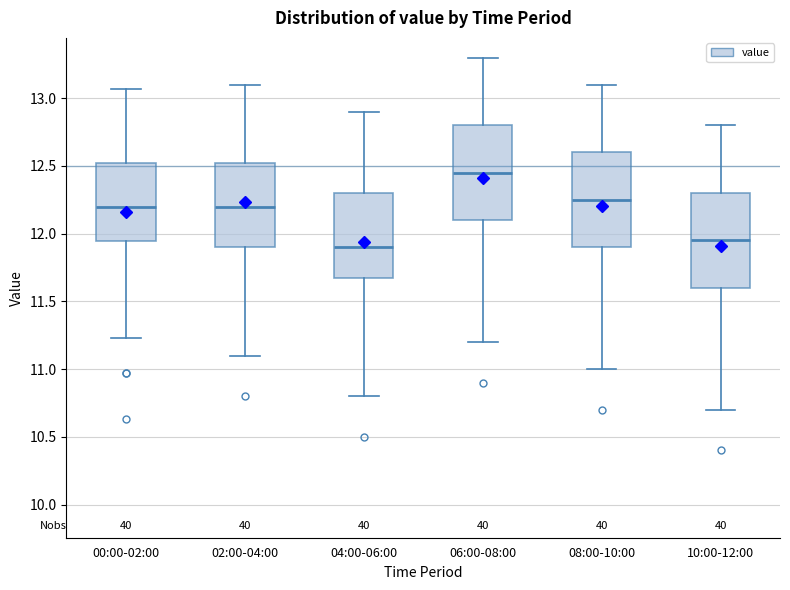

Where does the lower whisker of the box for 06:00-08:00 end on the y-axis? The values are not printed on the chart, so give them approximately, as read against the axis.

11.20